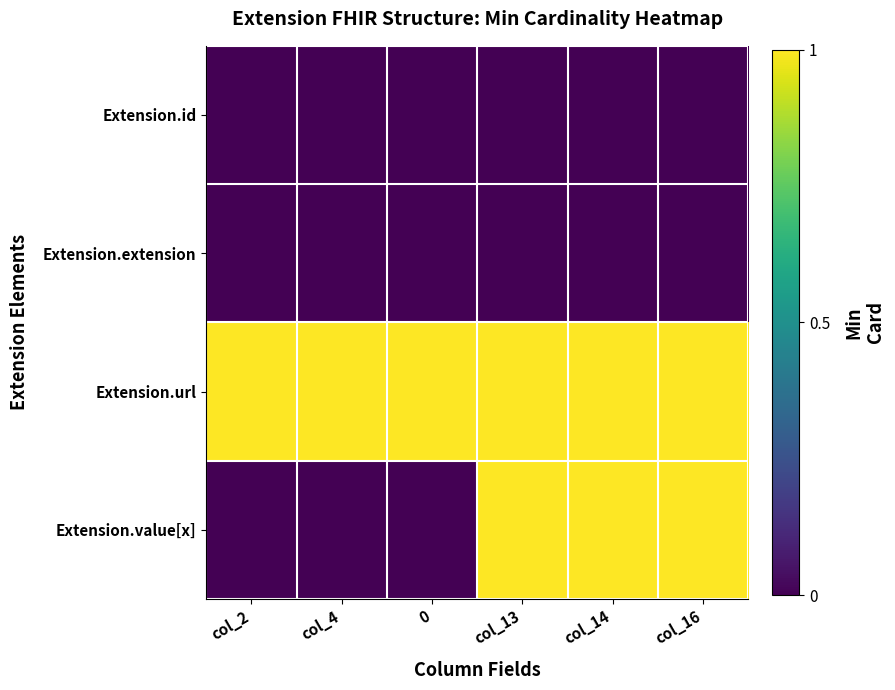

Reading left to right, list all the values displayed in this chart.

Extension.id: col_2=0	col_4=0	0=0	col_13=0	col_14=0	col_16=0
Extension.extension: col_2=0	col_4=0	0=0	col_13=0	col_14=0	col_16=0
Extension.url: col_2=1	col_4=1	0=1	col_13=1	col_14=1	col_16=1
Extension.value[x]: col_2=0	col_4=0	0=0	col_13=1	col_14=1	col_16=1